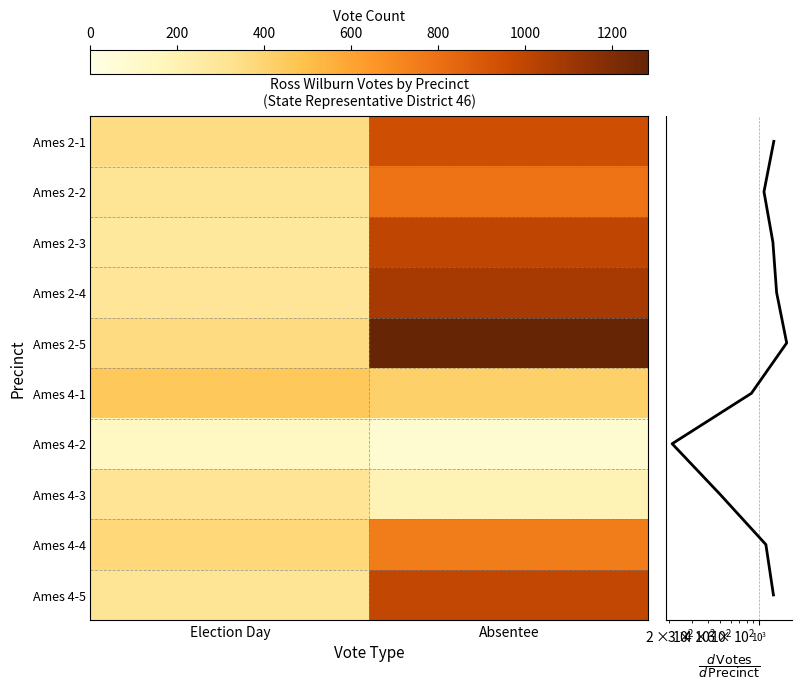

At which category is the sum across all series the highest?

Absentee